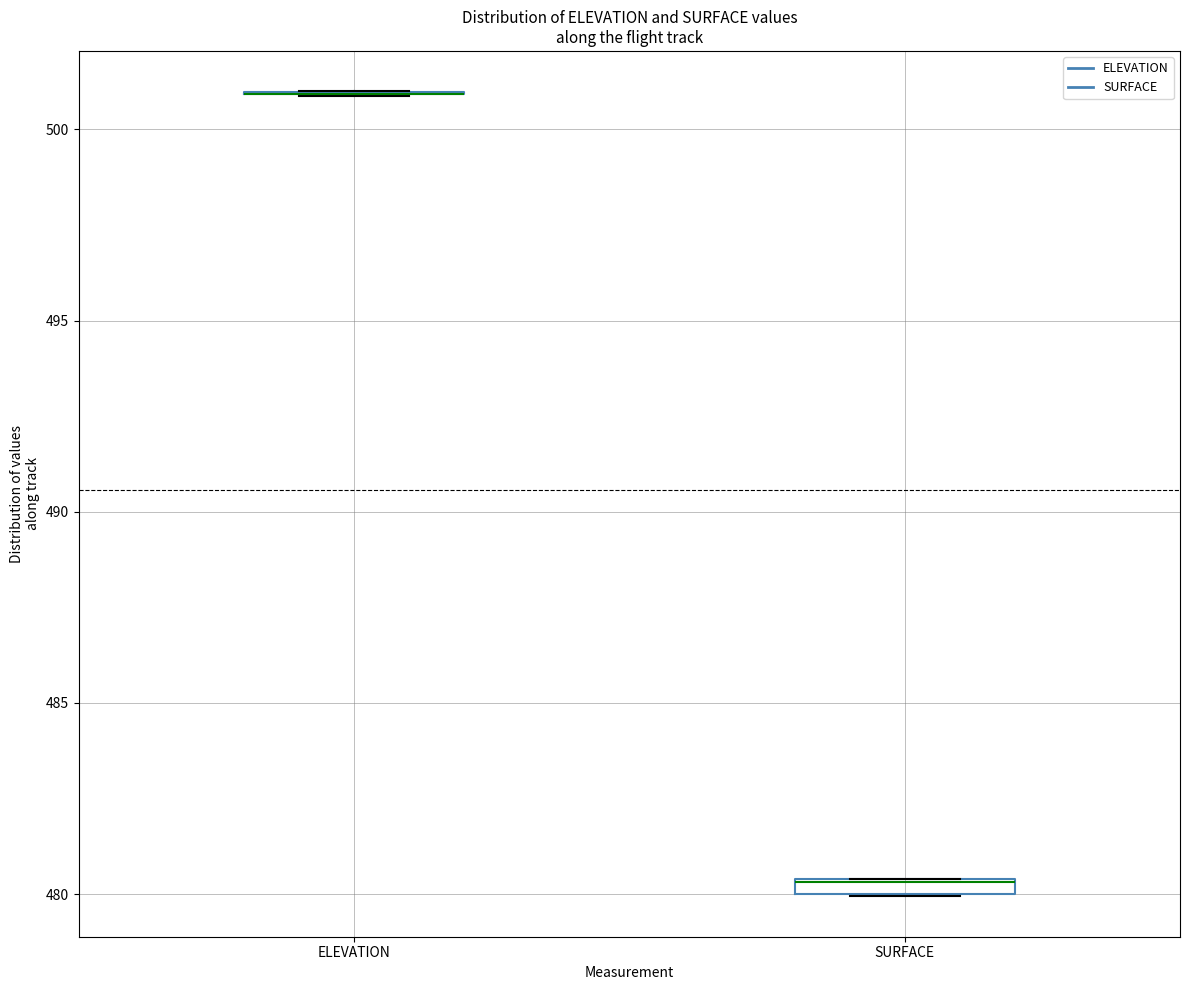

Where is the upper edge of the box for SURFACE on the y-axis? The values are not printed on the chart, so give them approximately, as read against the axis.

480.5